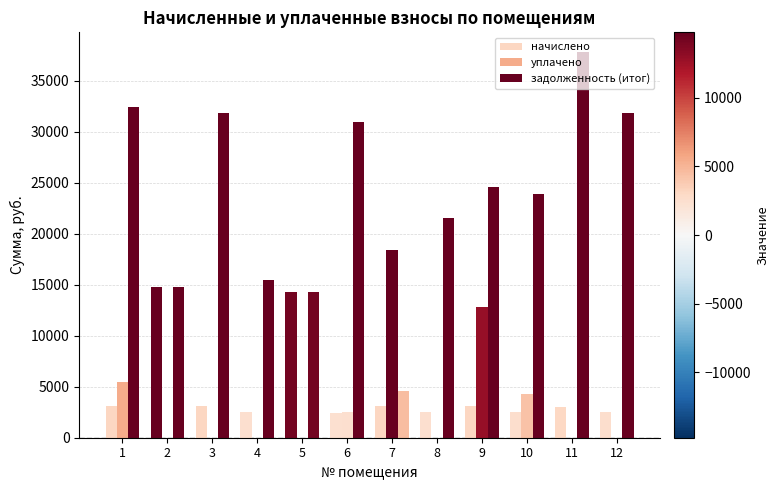

How many groups of bars are there?

12